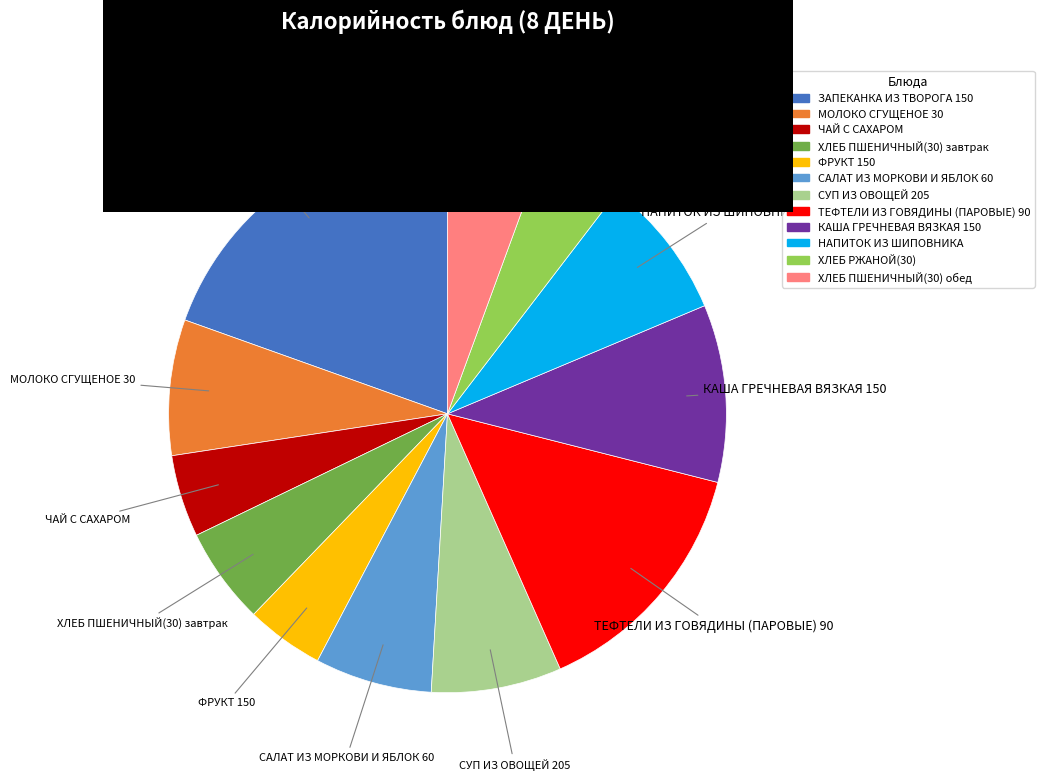

Which category has the biggest portion of the pie?

ЗАПЕКАНКА ИЗ ТВОРОГА 150